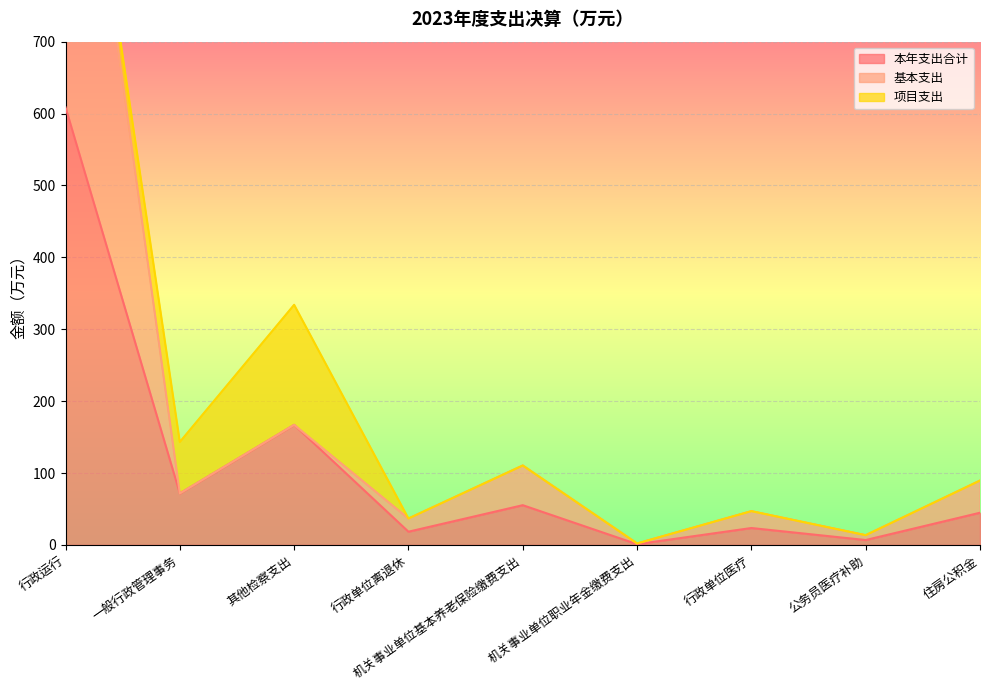

At which label is 本年支出合计 closest to 304?

其他检察支出